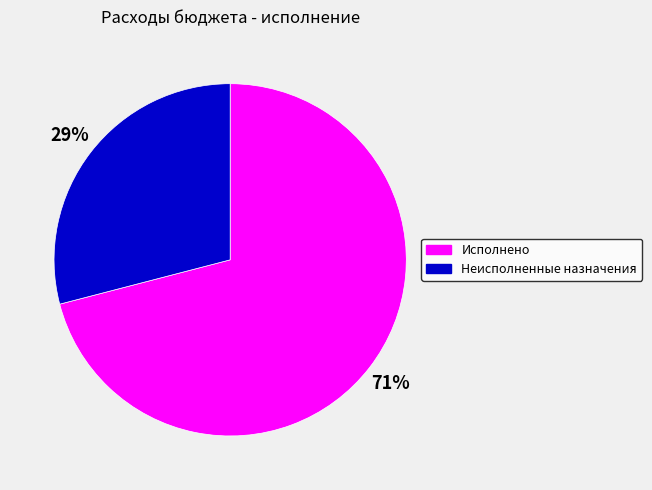

Which slice is the largest?

Исполнено